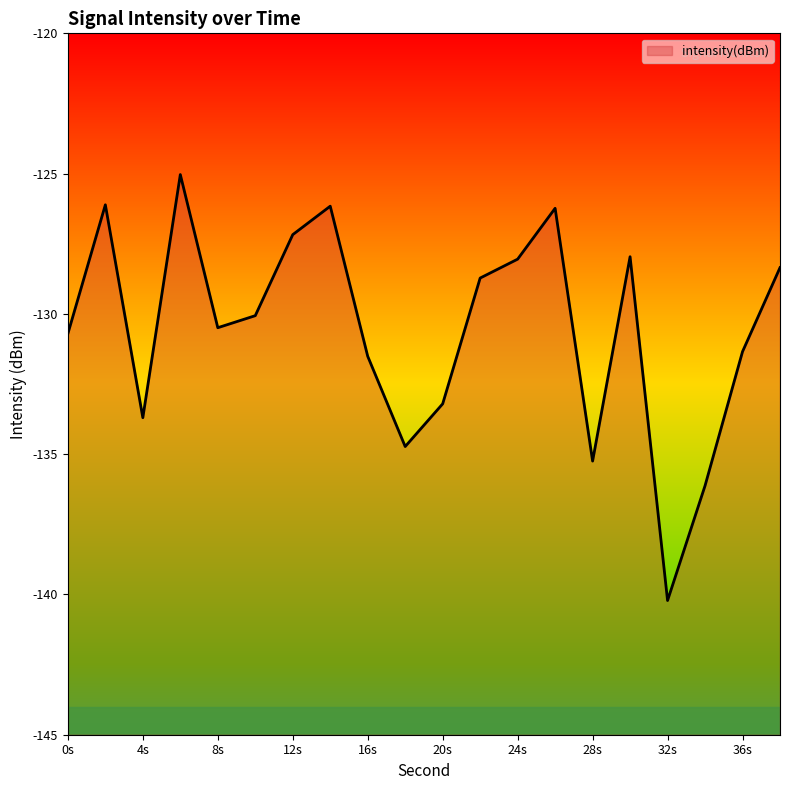

Does the chart have visible grid lines?

No